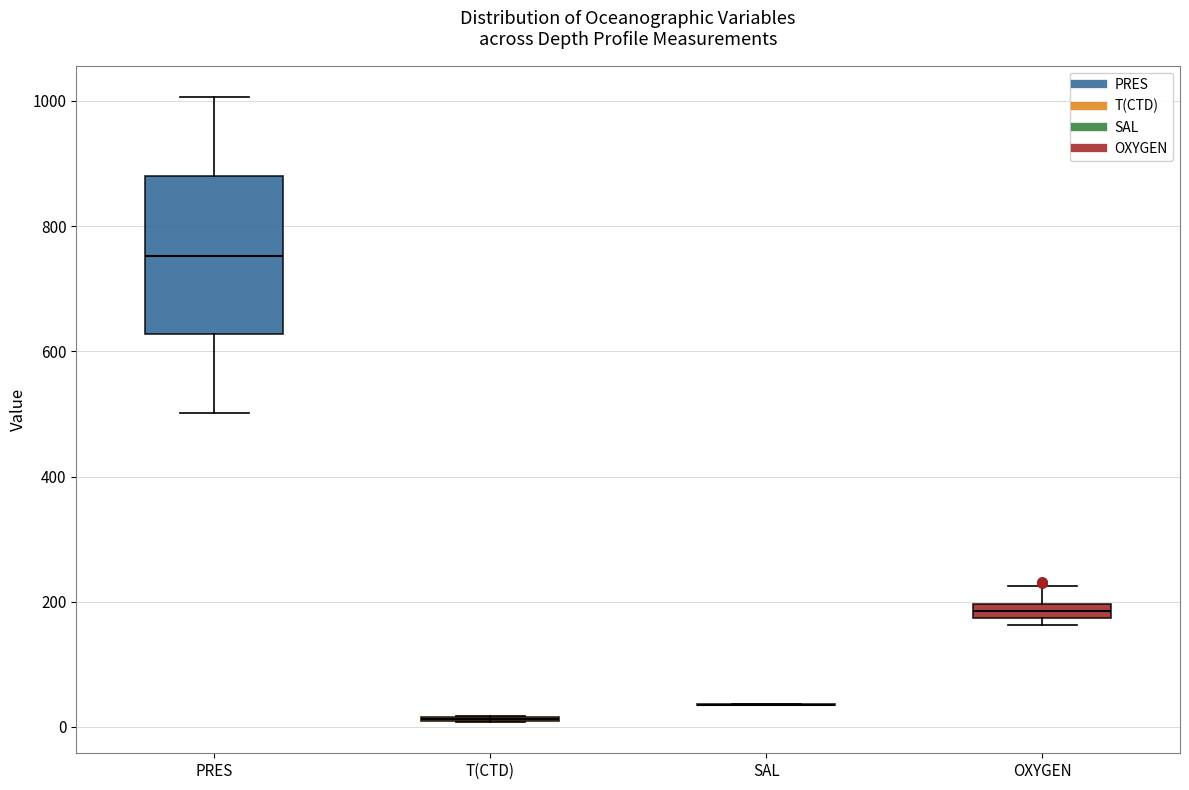

Where is the lower edge of the box for PRES on the y-axis? The values are not printed on the chart, so give them approximately, as read against the axis.

620